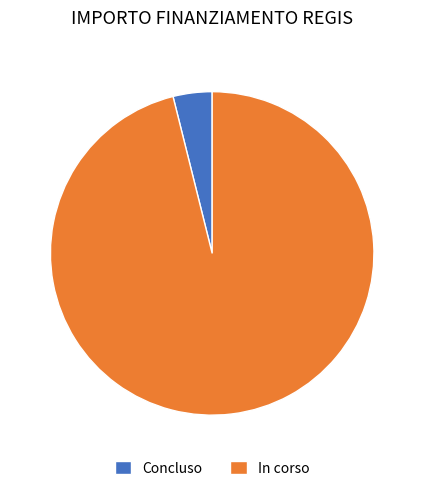

How many slices are in this pie chart?

2